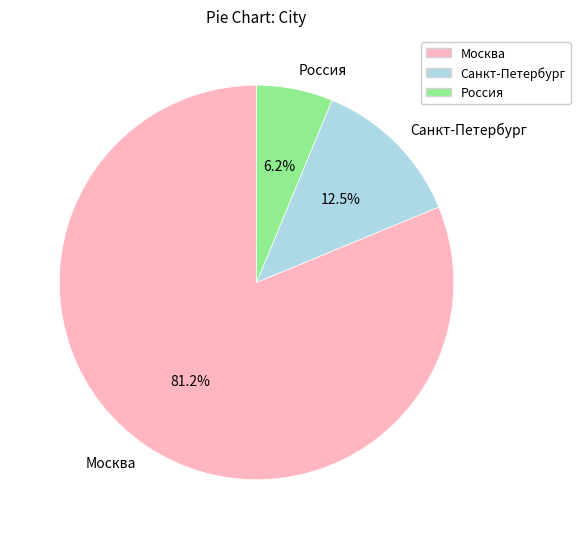

Is the sum of Россия and Москва greater than half?

Yes